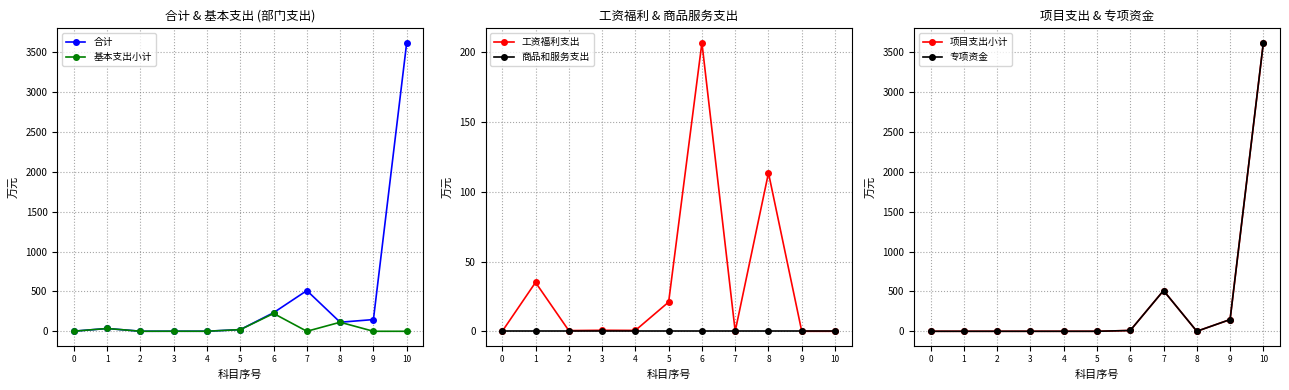

Between 2 and 5, which is larger?

5